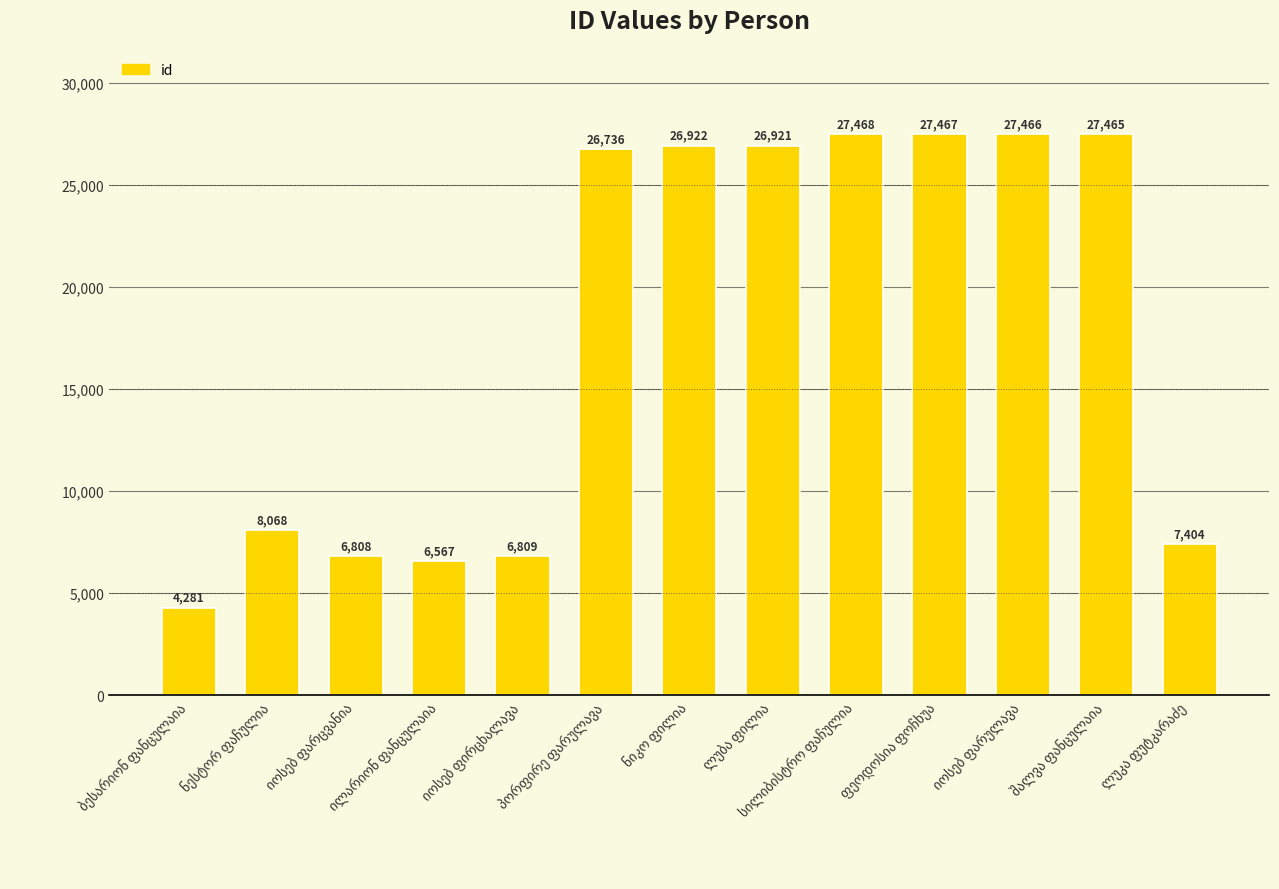

What is the maximum value shown in the chart?

27468